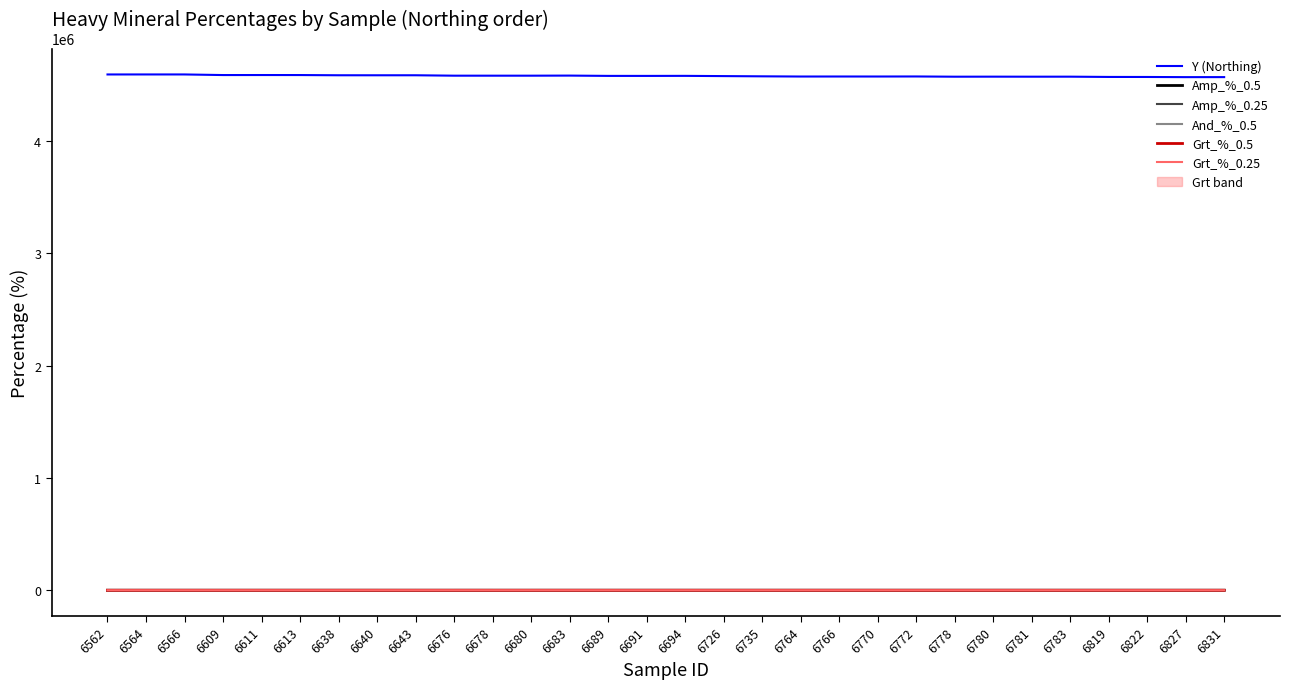

Which series changed the most between 6770 and 6781?

Y (Northing)